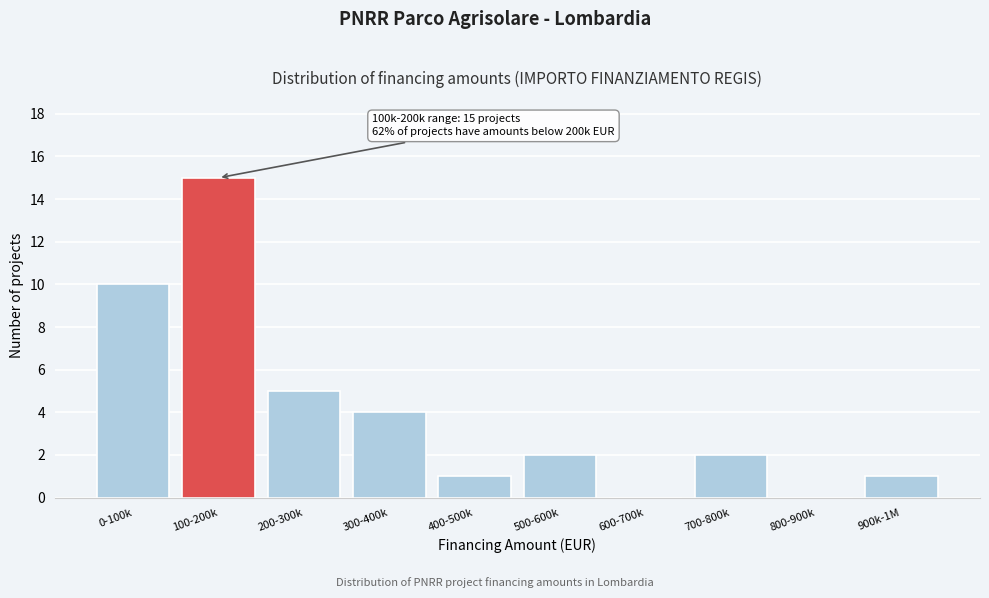

Reading left to right, extract all data points from this chart.

0-100k=10	100-200k=15	200-300k=5	300-400k=4	400-500k=1	500-600k=2	600-700k=0	700-800k=2	800-900k=0	900k-1M=1